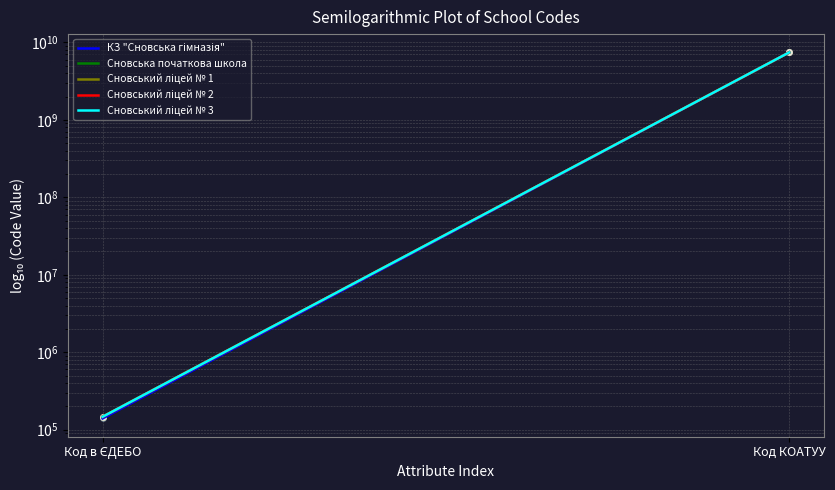

Which series has the largest total across all categories?

Сновська початкова школа